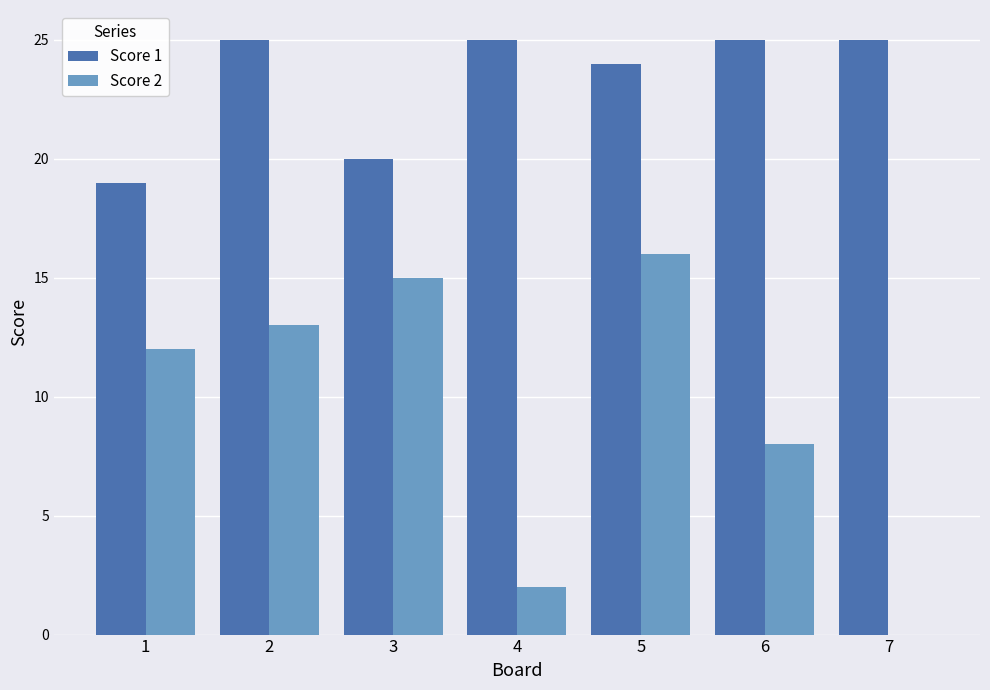

At which category is the sum across all series the highest?

5